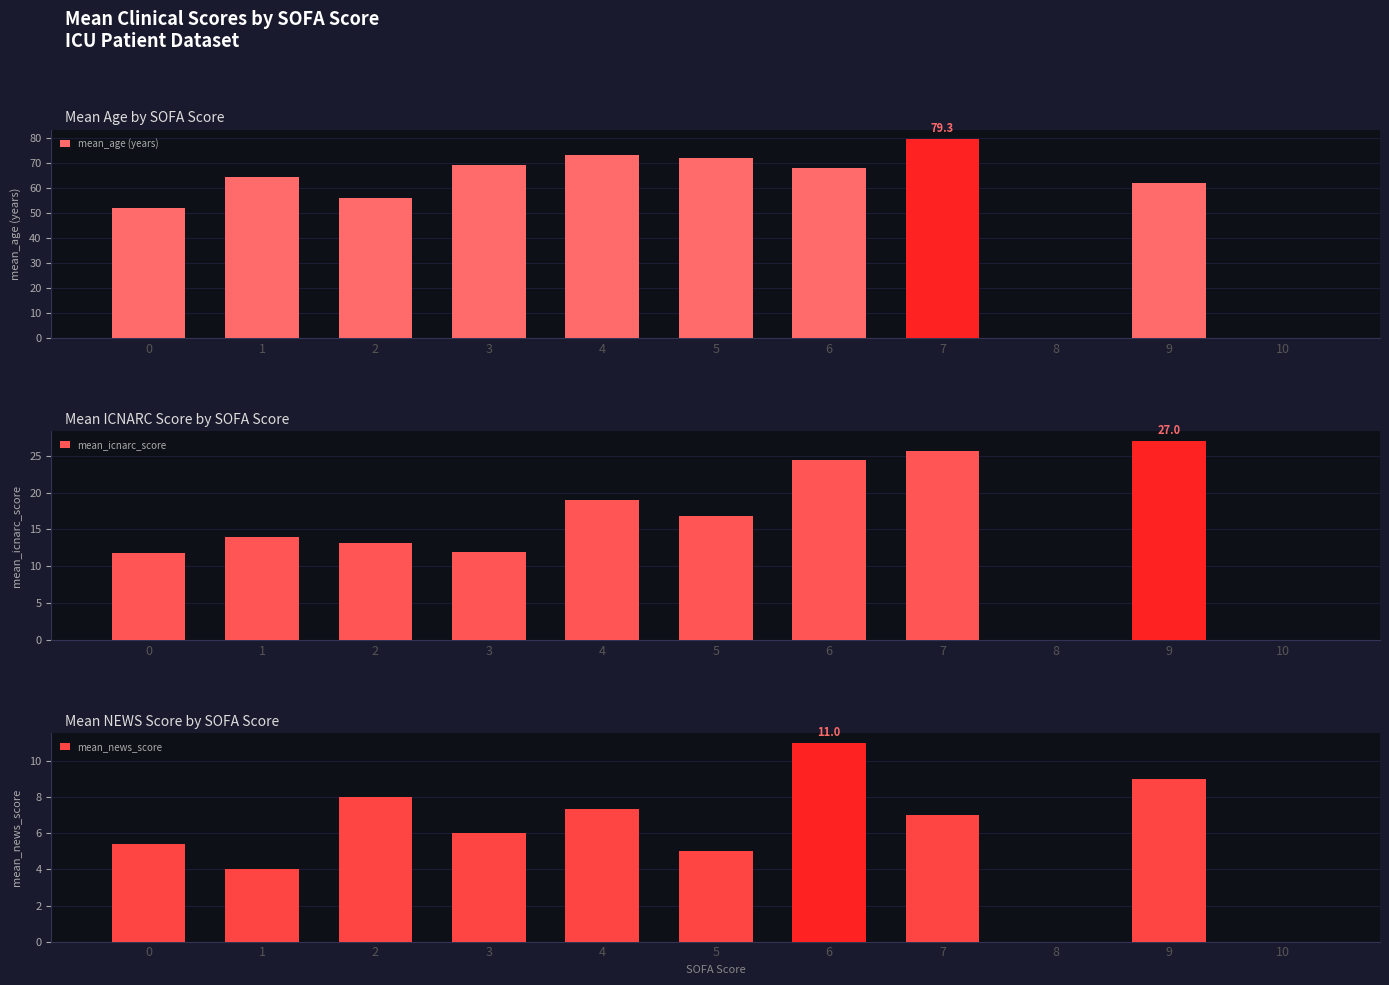

Is it true that mean_news_score equals 0.0 at 10?

True